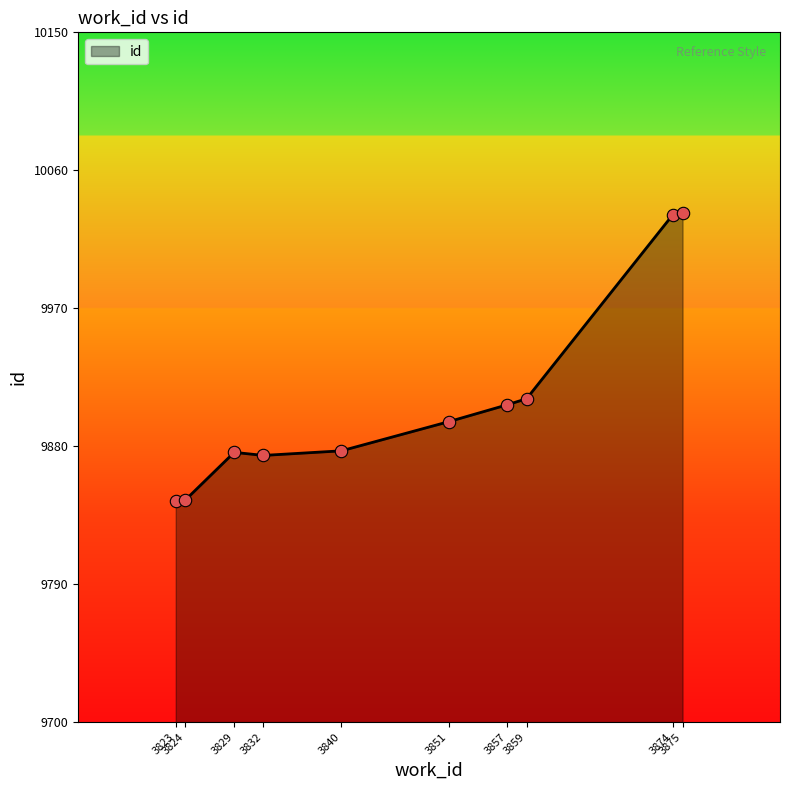

Which has a higher value, 3859 or 3823?

3859